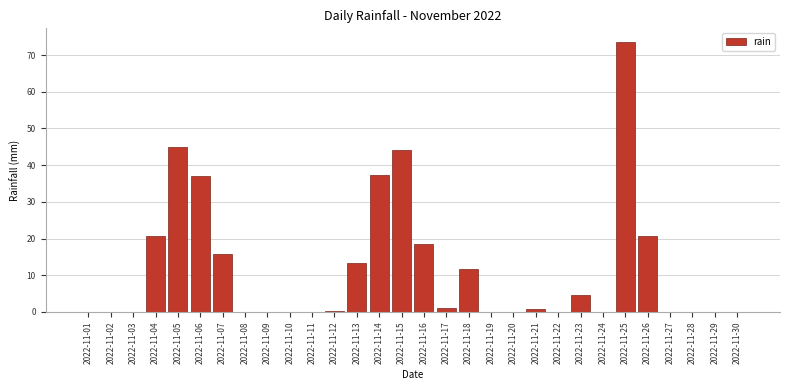

The chart shows a value of 0.0 at 2022-11-10. True or false?

True